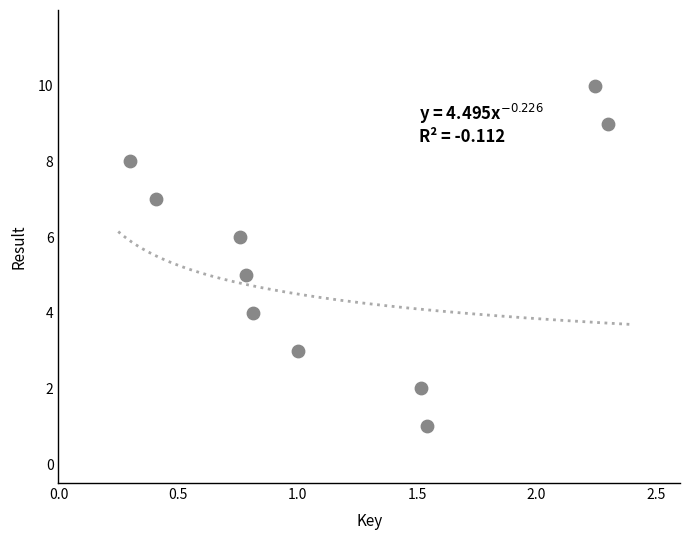

What is the range of Y values (max minus min)?

9